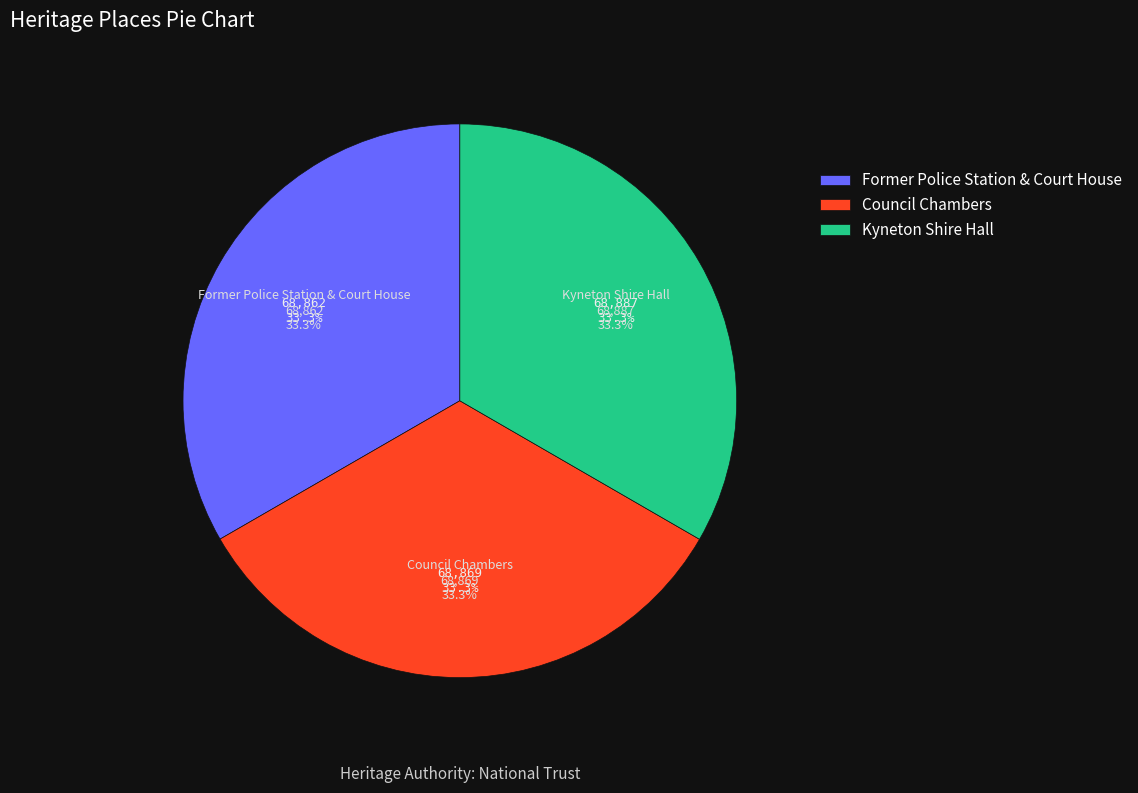

Do Council Chambers and Former Police Station & Court House together represent more than half of the pie?

Yes